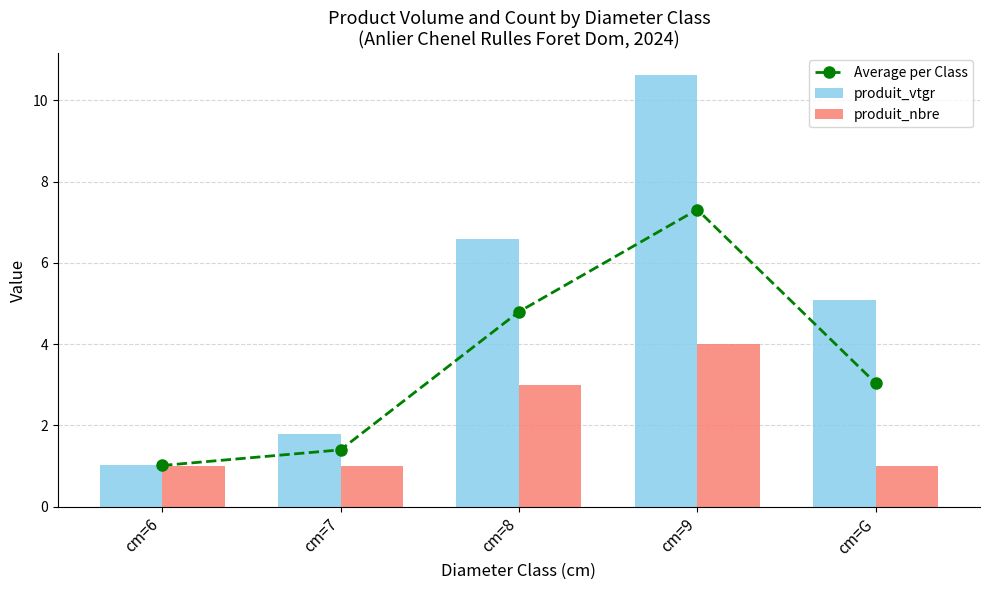

Which has a higher value, cm=9 or cm=7?

cm=9